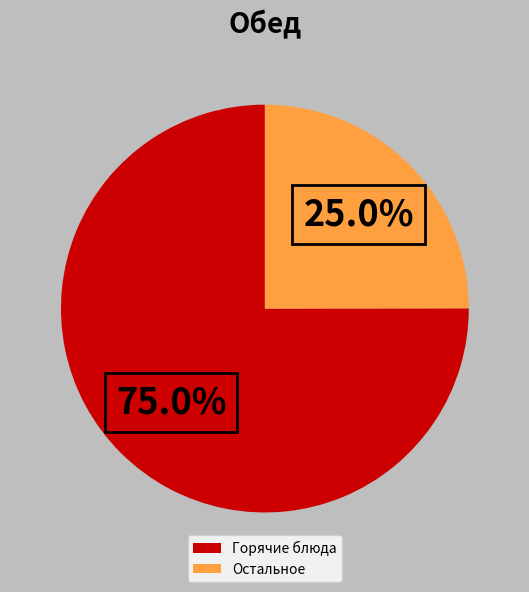

How many segments does this pie chart have?

2